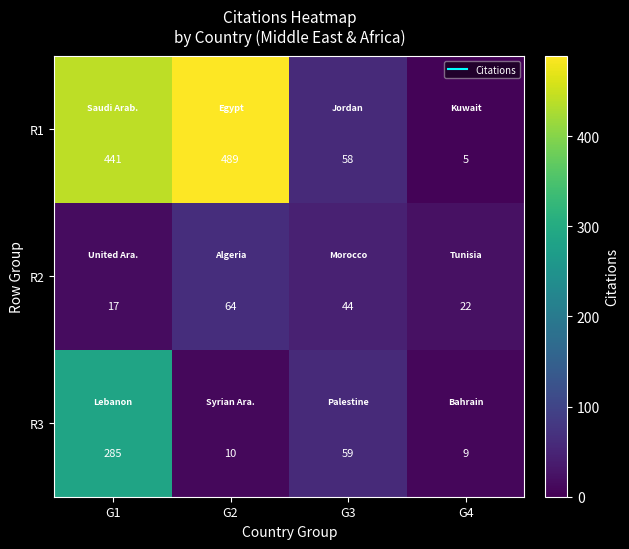

Which label corresponds to the smallest value in the chart?

G4